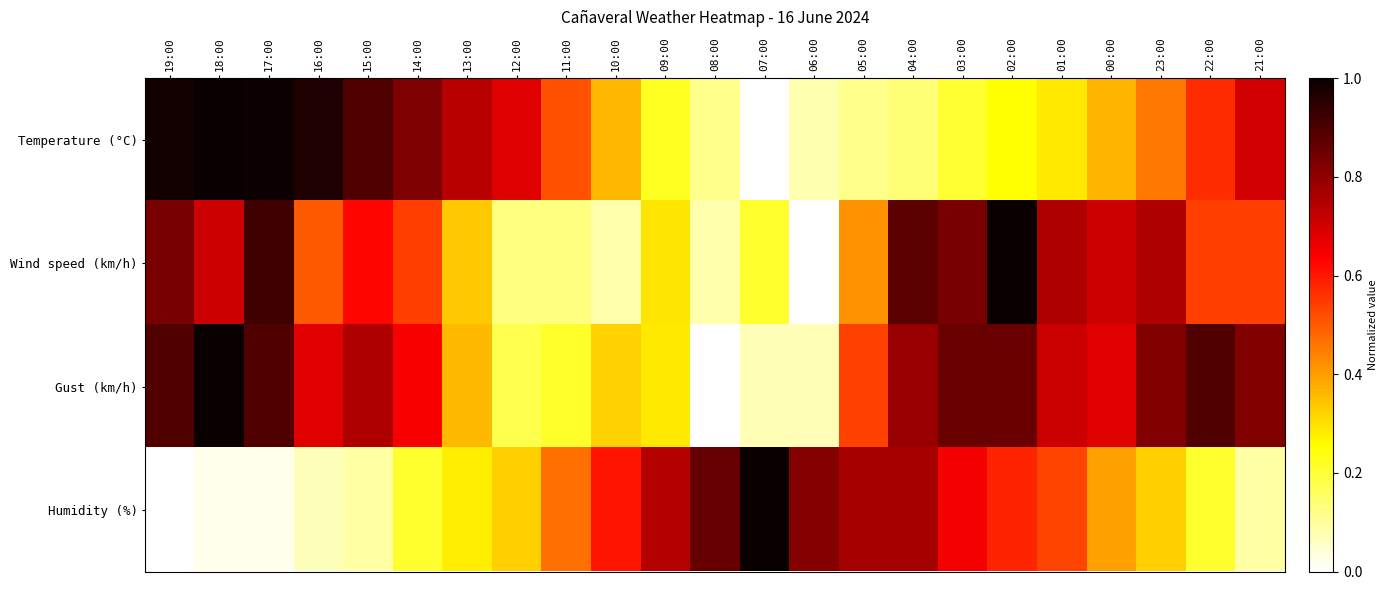

At 01:00, list the series in order from smallest to largest.

Temperature (°C), Humidity (%), Gust (km/h), Wind speed (km/h)